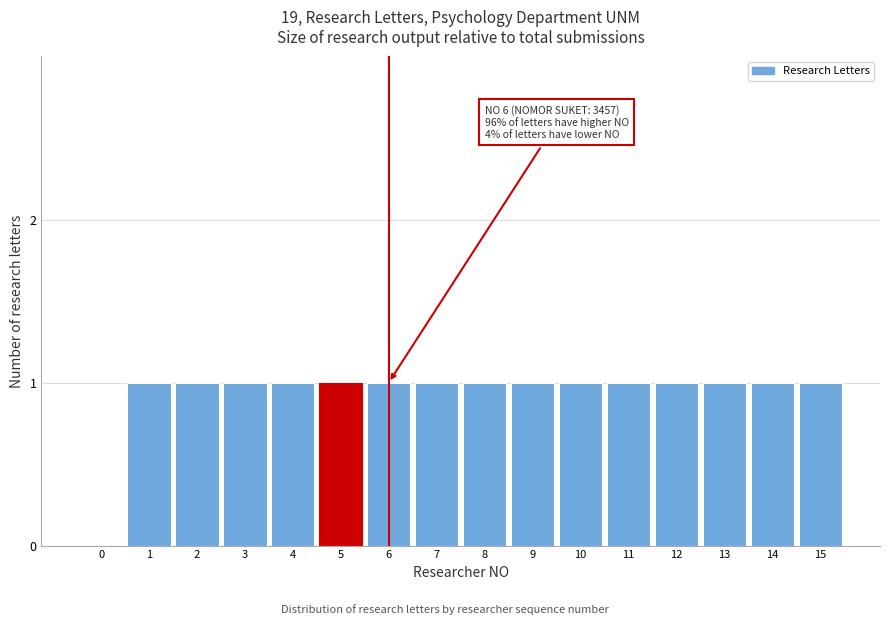

Reading left to right, what are all the values shown in this chart?

0=0	1=1	2=1	3=1	4=1	5=1	6=1	7=1	8=1	9=1	10=1	11=1	12=1	13=1	14=1	15=1